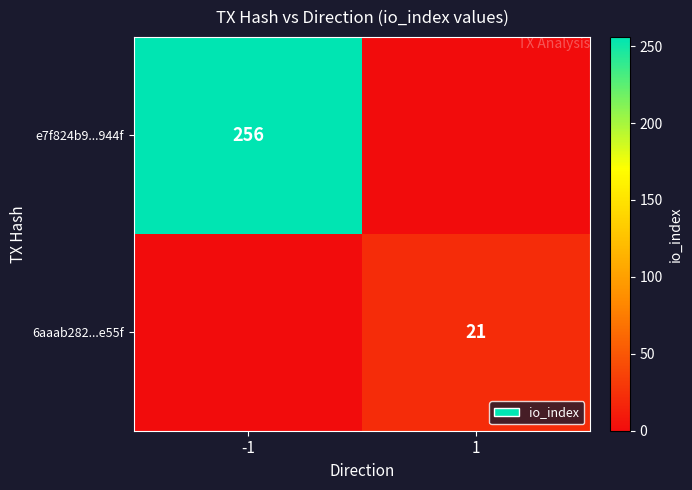

The e7f824b9...944f series shows 256 at -1. True or false?

True